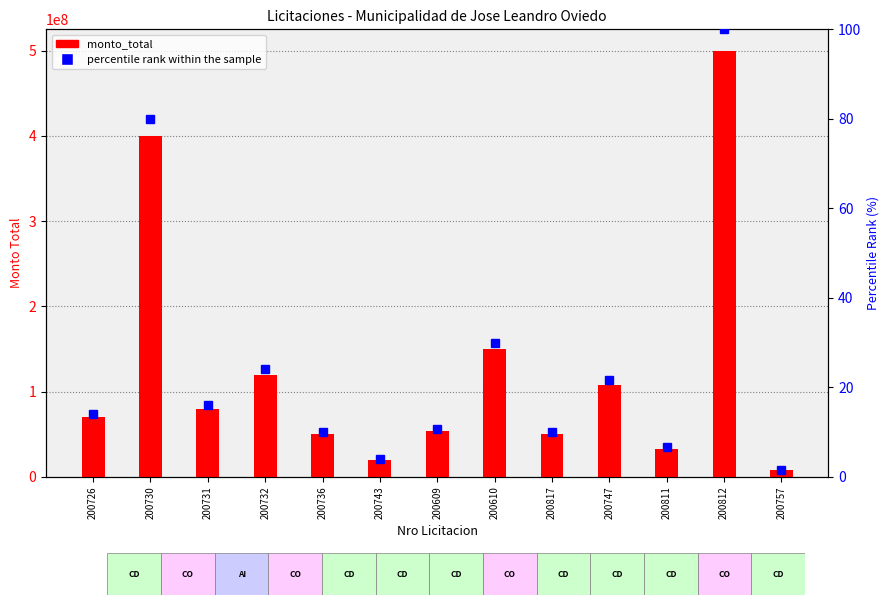

Which has a higher value, 200736 or 200747?

200747